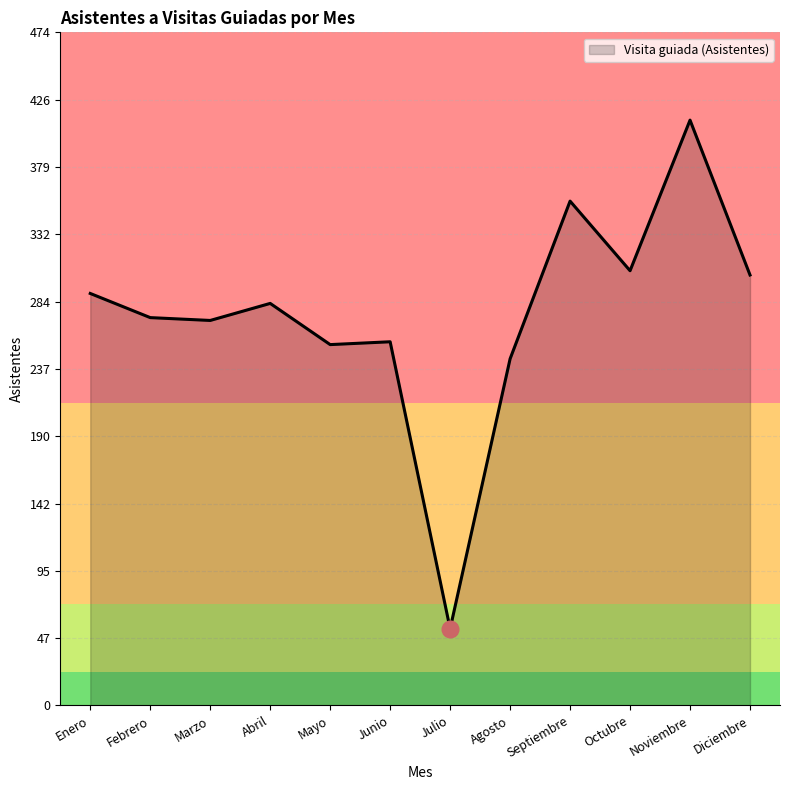

The value at Octubre is 162. True or false?

False